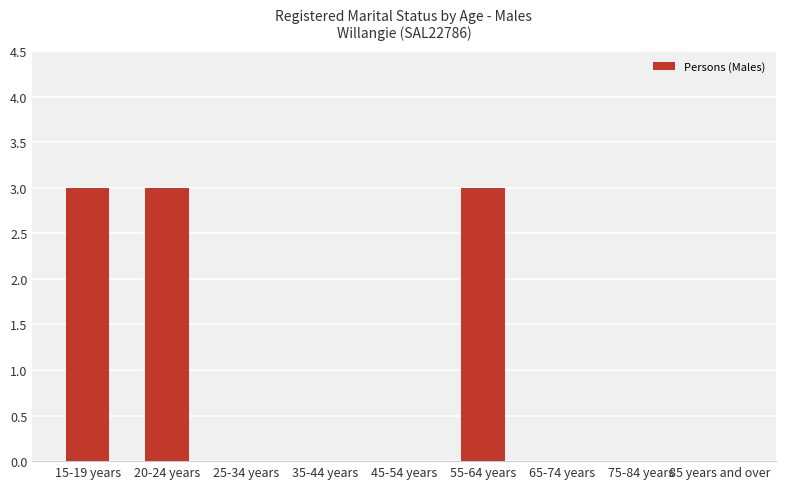

Is it true that the value at 85 years and over is -1?

False